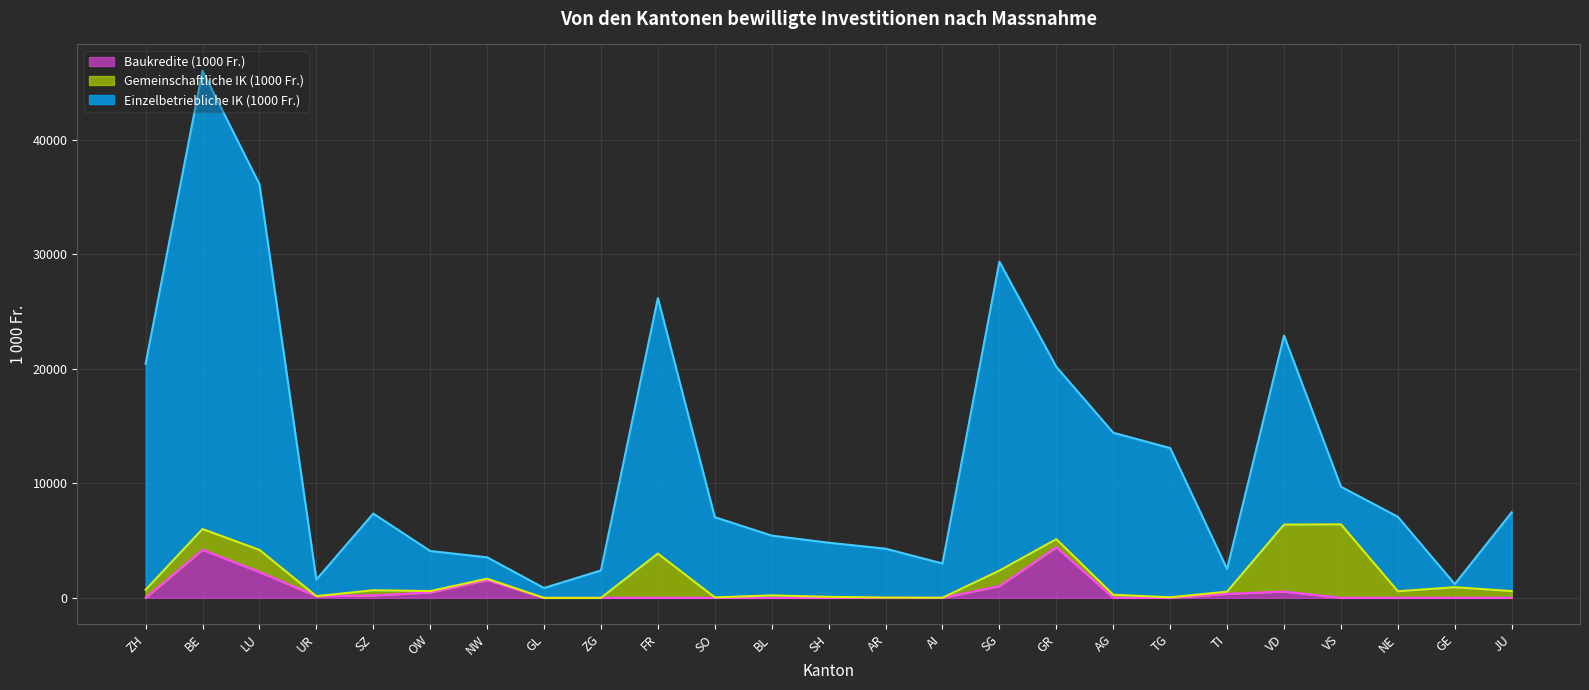

At which category is the sum across all series the highest?

BE